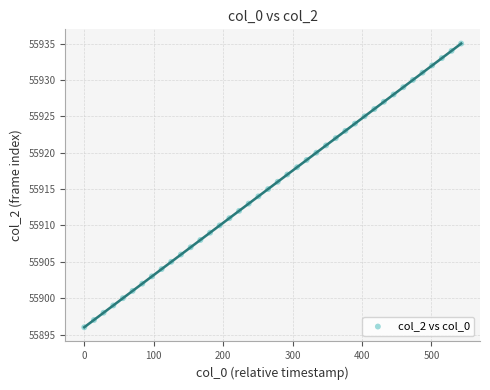

How many points are shown in the scatter plot?

40